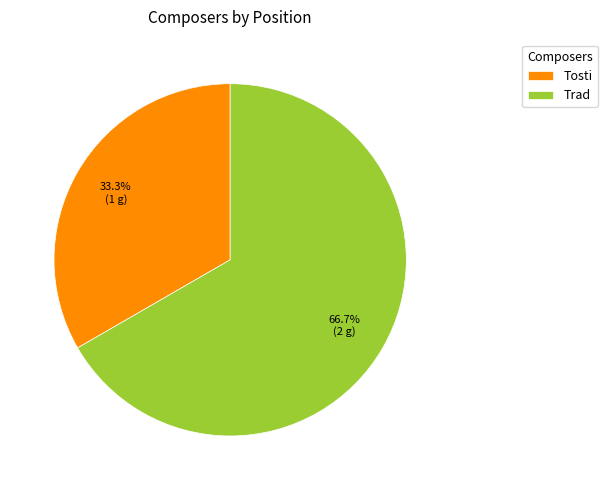

Which has a higher value, Tosti or Trad?

Trad